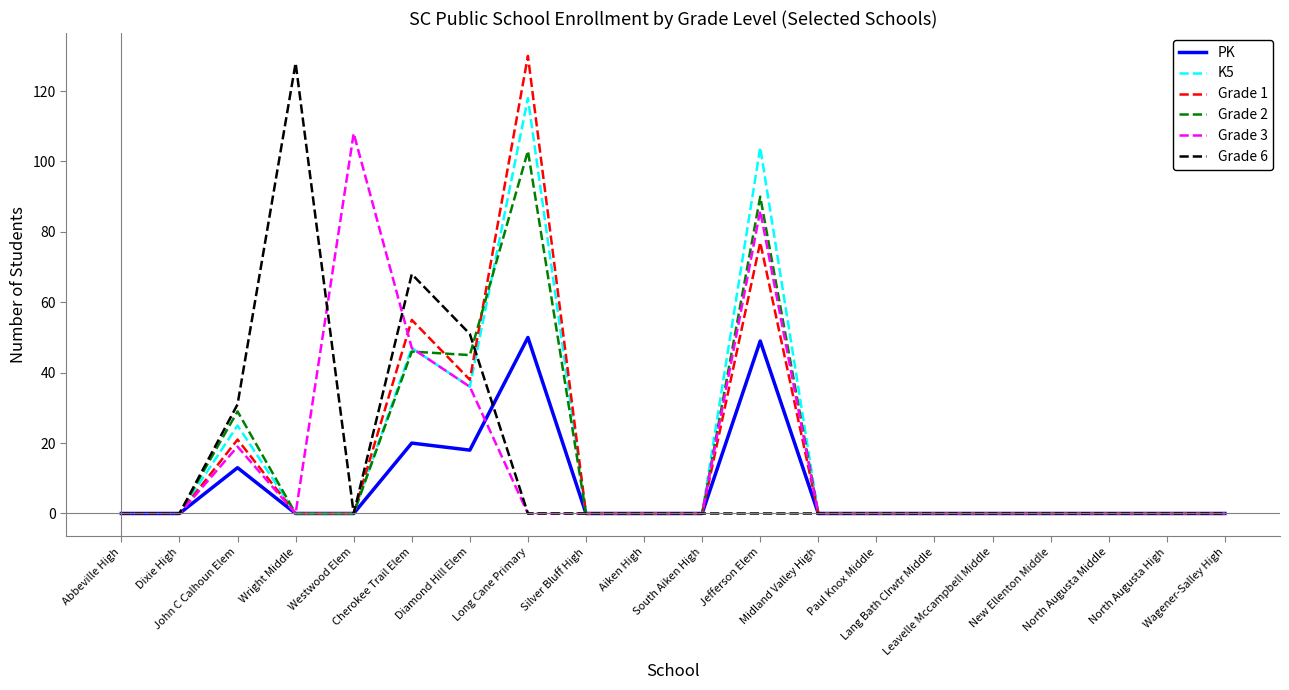

What is the greatest value displayed?

130